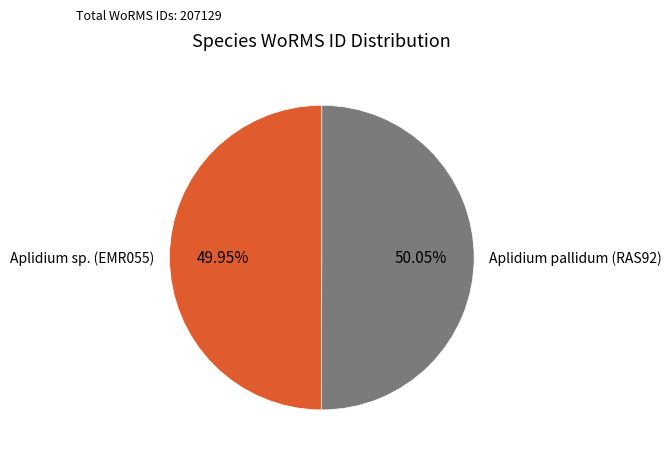

What is the ratio of the value at Aplidium sp. (EMR055) to the value at Aplidium pallidum (RAS92)?

1.0